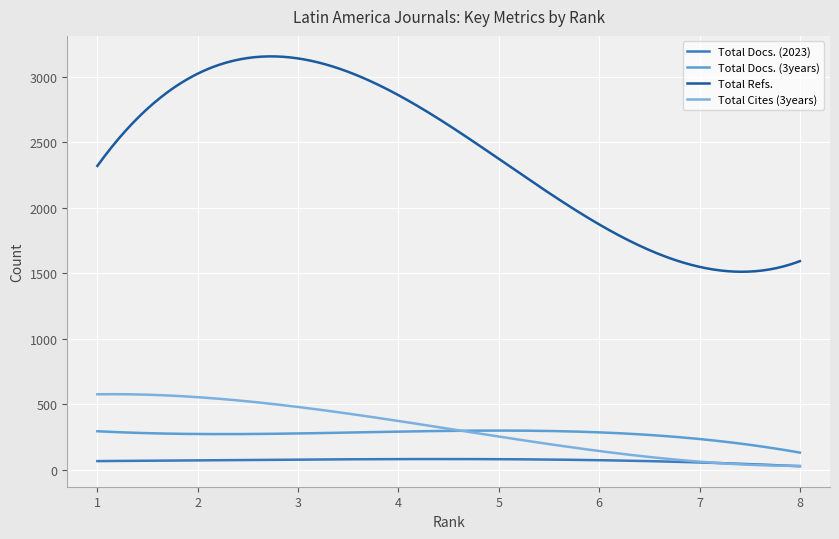

In Total Docs. (2023), how many points are lower than both neighbors (excluding endpoints)?

0